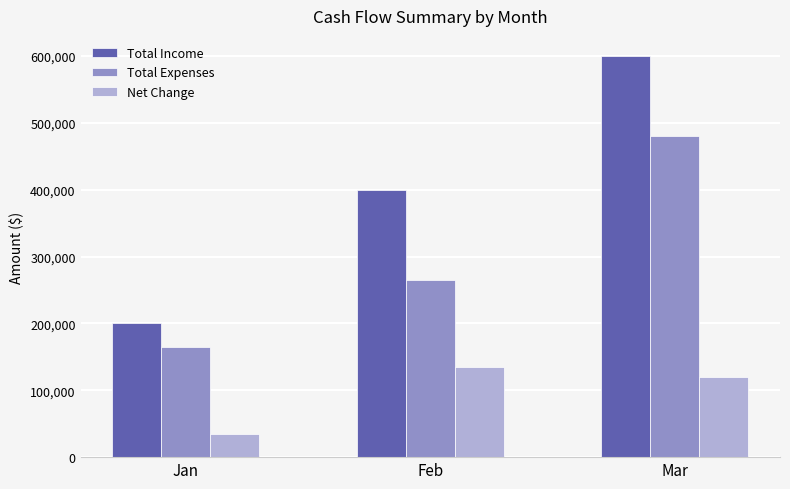

Which series changed the most between Jan and Mar?

Total Income